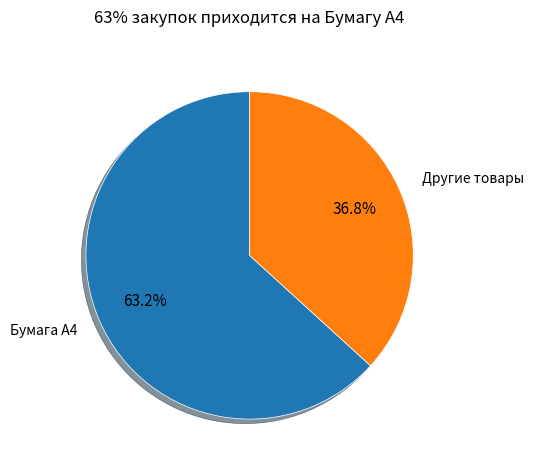

Does Бумага А4 account for over 50% of the chart?

Yes